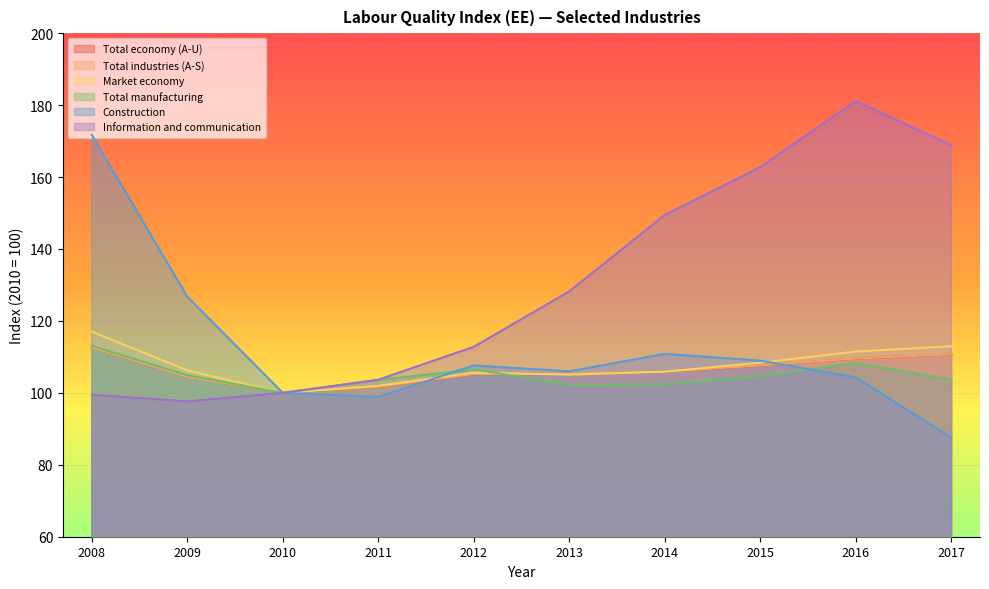

What is the greatest value displayed?

181.1